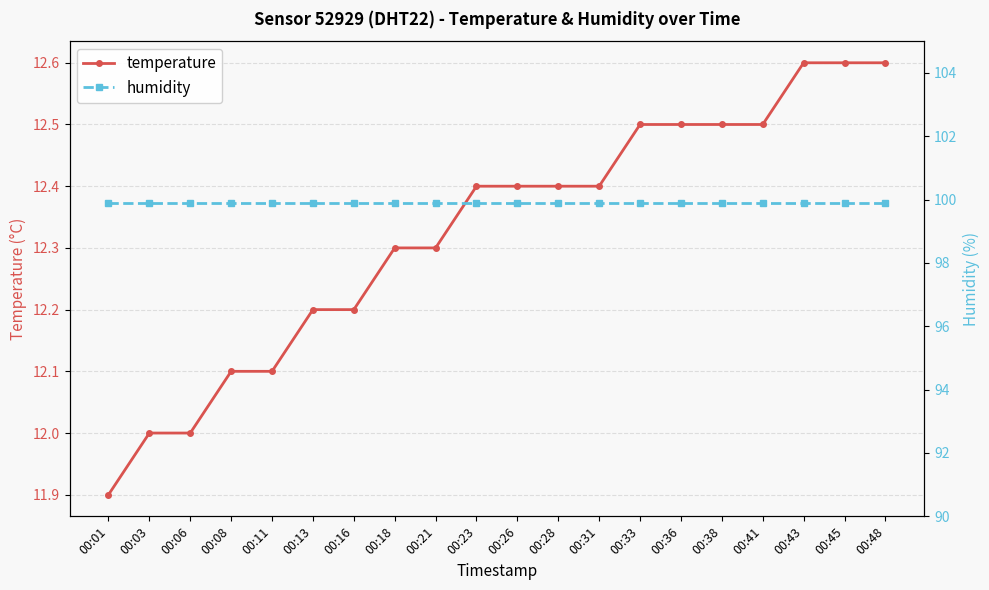

Reading left to right, transcribe all the data shown in this chart.

temperature: 00:01=11.9	00:03=12.0	00:06=12.0	00:08=12.1	00:11=12.1	00:13=12.2	00:16=12.2	00:18=12.3	00:21=12.3	00:23=12.4	00:26=12.4	00:28=12.4	00:31=12.4	00:33=12.5	00:36=12.5	00:38=12.5	00:41=12.5	00:43=12.6	00:45=12.6	00:48=12.6
humidity: 00:01=99.9	00:03=99.9	00:06=99.9	00:08=99.9	00:11=99.9	00:13=99.9	00:16=99.9	00:18=99.9	00:21=99.9	00:23=99.9	00:26=99.9	00:28=99.9	00:31=99.9	00:33=99.9	00:36=99.9	00:38=99.9	00:41=99.9	00:43=99.9	00:45=99.9	00:48=99.9